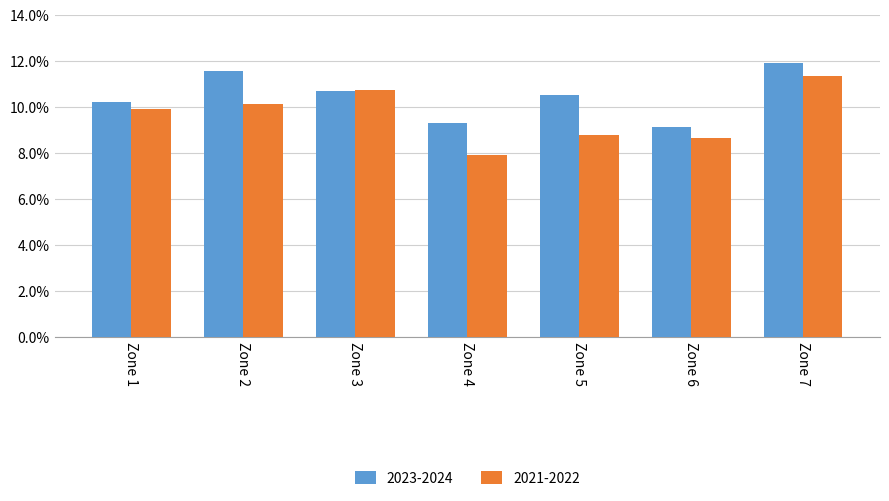

Which series has the largest range (max minus min)?

2021-2022